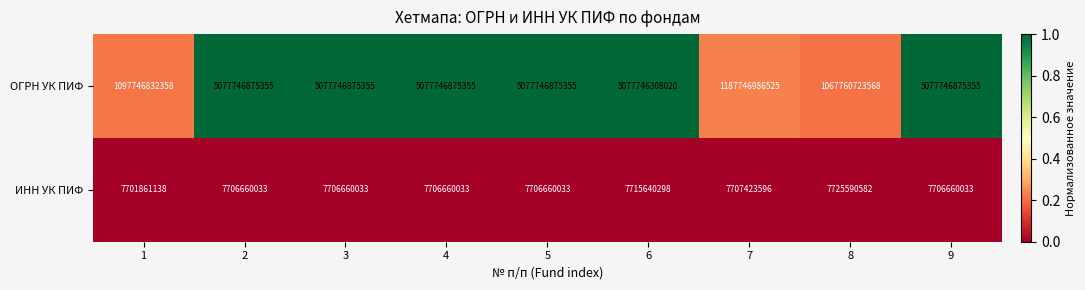

Between 7 and 9, which series saw the biggest shift?

ОГРН УК ПИФ